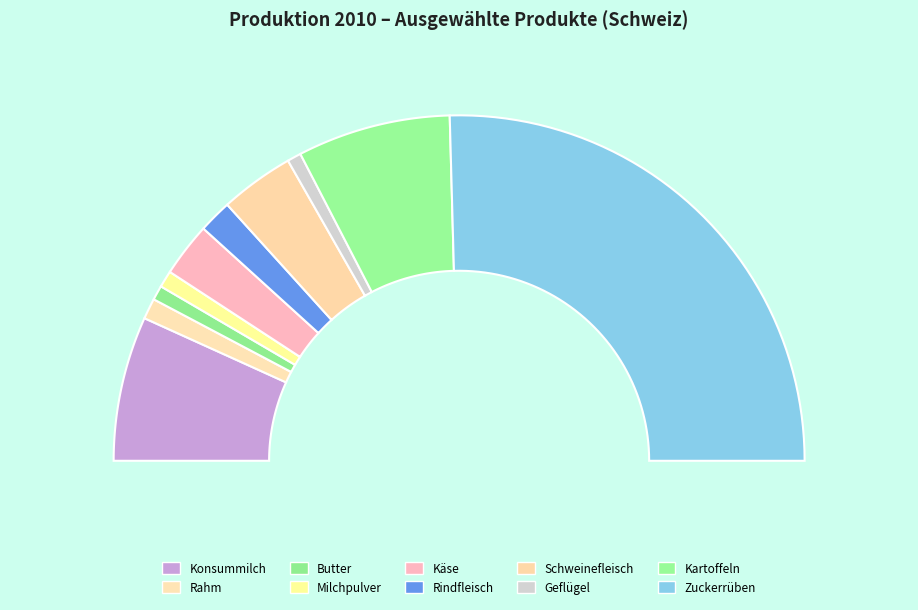

What is the largest slice in the pie chart?

Zuckerrüben